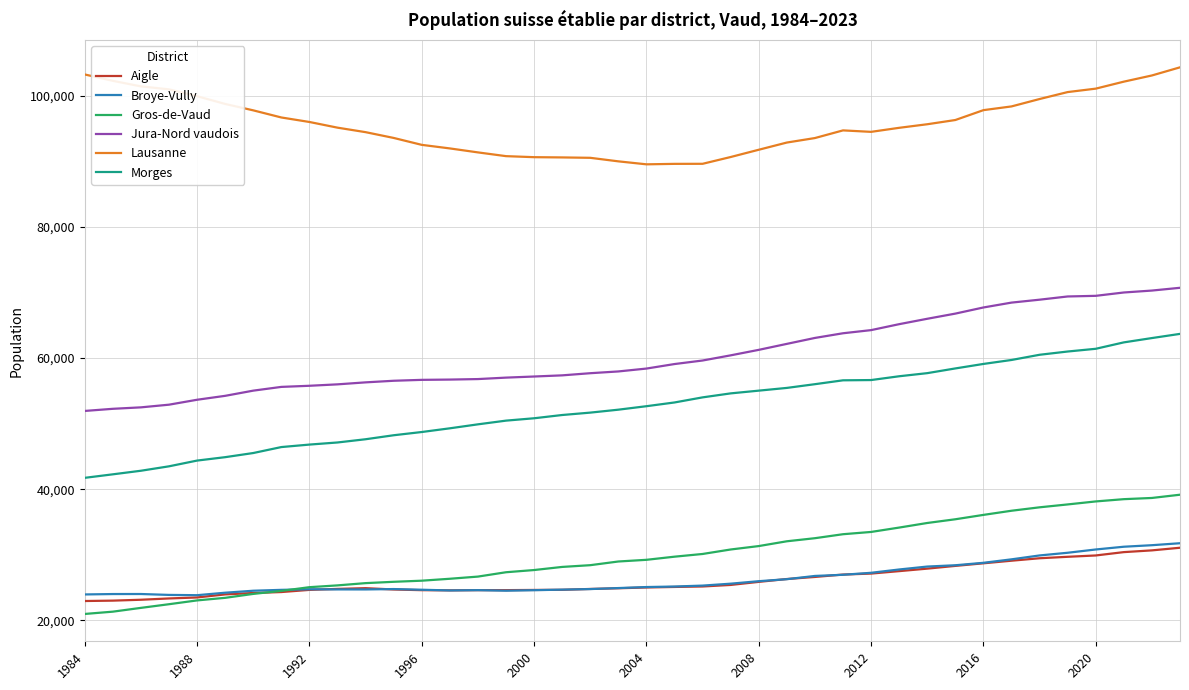

Which series has the largest total across all categories?

Lausanne